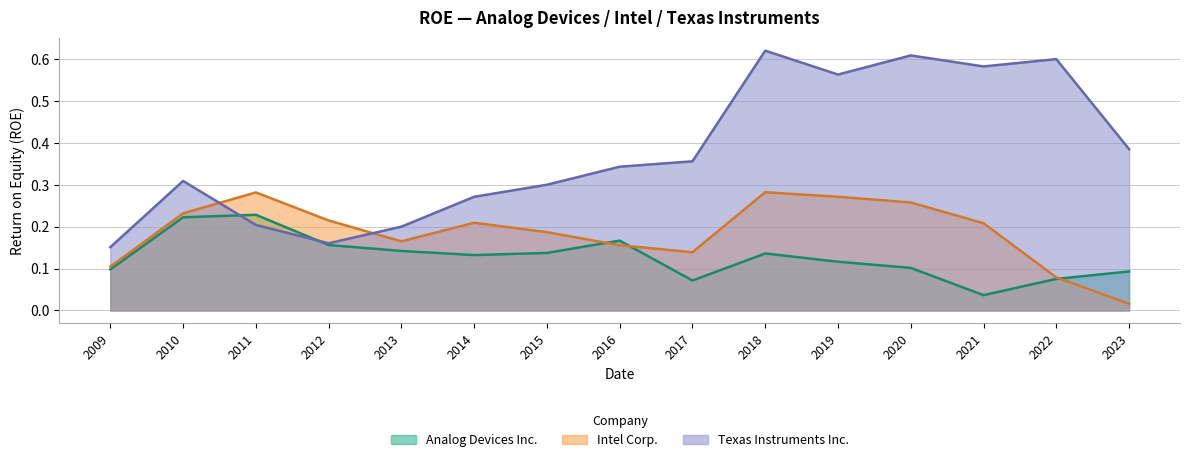

Rank the series by their average value, from highest to lowest.

Texas Instruments Inc., Intel Corp., Analog Devices Inc.